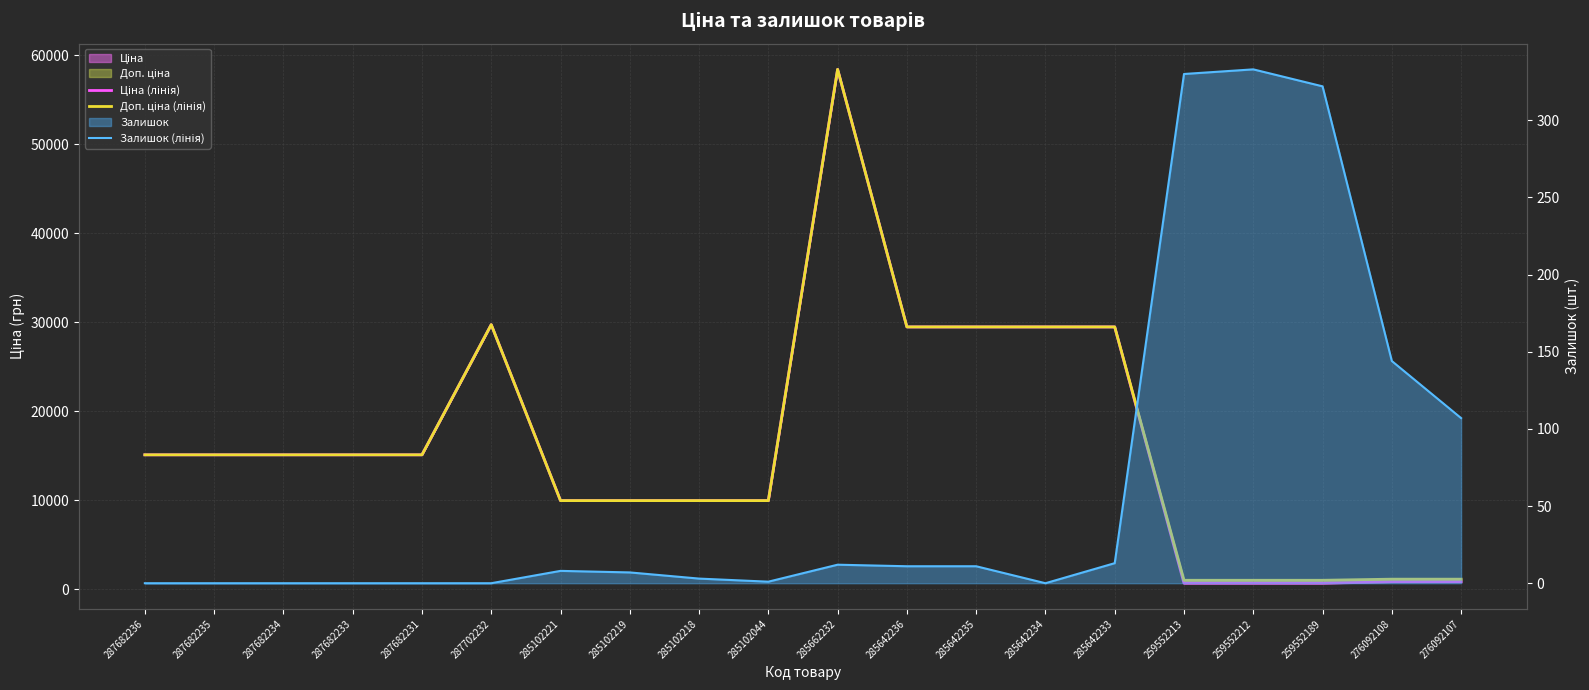

True or false: Залишок (лінія) has a value of 0.0 at 287682233.

True